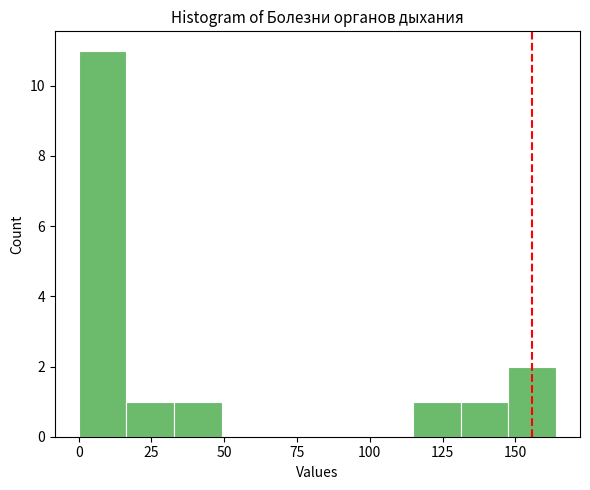

Around what value on the x-axis is the tallest bar? Give the approximate position of its centre, as read against the axis.

10